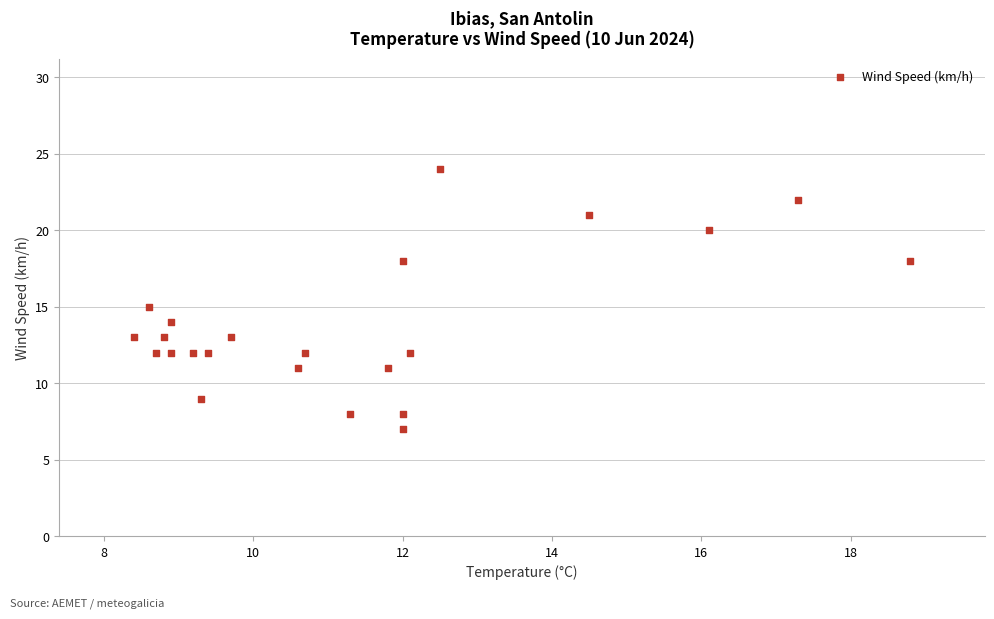

What is the range of Y values (max minus min)?

17